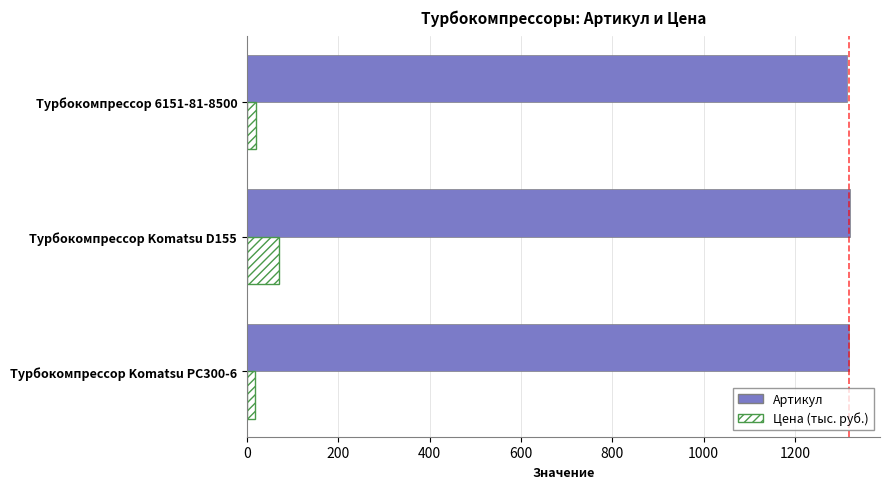

At which label does Цена (тыс. руб.) reach its peak?

Турбокомпрессор Komatsu D155